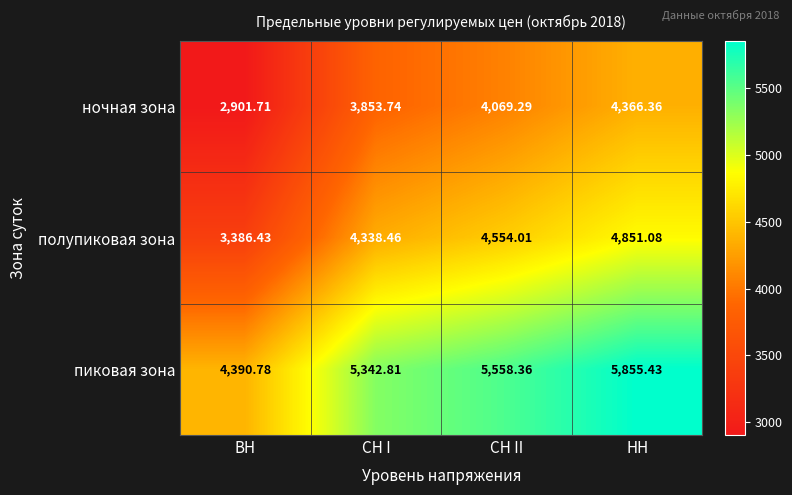

At which label is полупиковая зона closest to 4118?

СН I